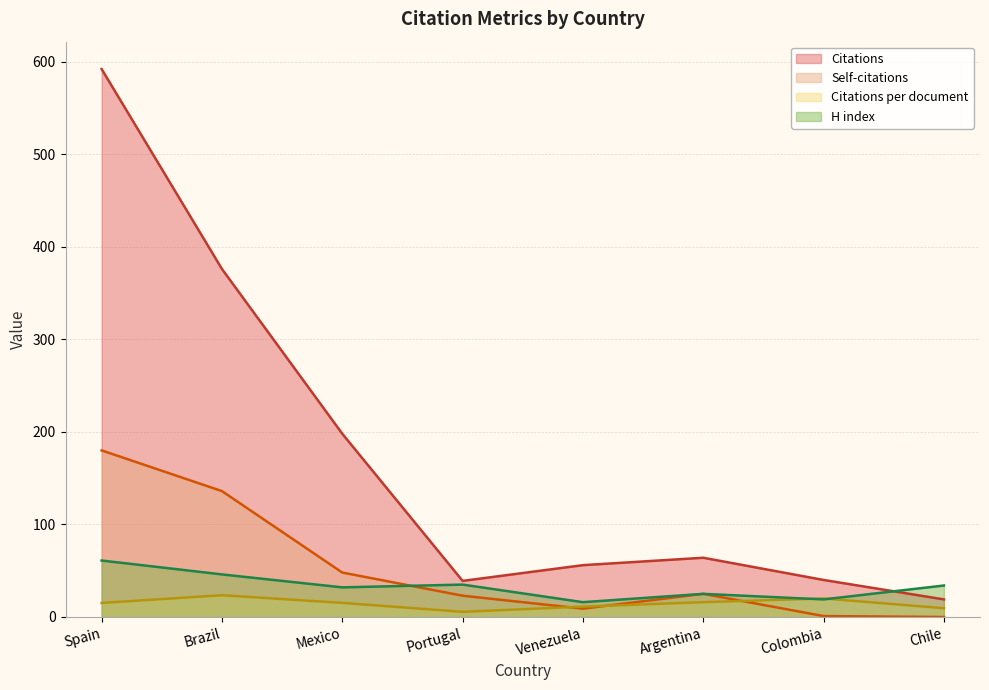

True or false: H index has a value of 34.0 at Chile.

True